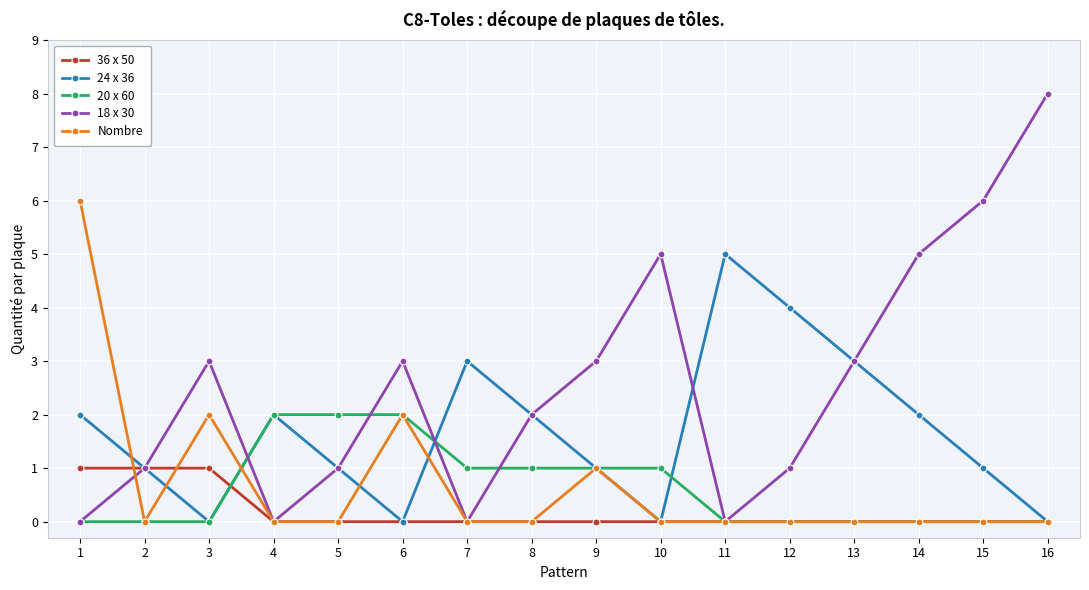

Reading left to right, transcribe all the data shown in this chart.

36 x 50: 1	1	1	0	0	0	0	0	0	0	0	0	0	0	0	0
24 x 36: 2	1	0	2	1	0	3	2	1	0	5	4	3	2	1	0
20 x 60: 0	0	0	2	2	2	1	1	1	1	0	0	0	0	0	0
18 x 30: 0	1	3	0	1	3	0	2	3	5	0	1	3	5	6	8
Nombre: 6	0	2	0	0	2	0	0	1	0	0	0	0	0	0	0